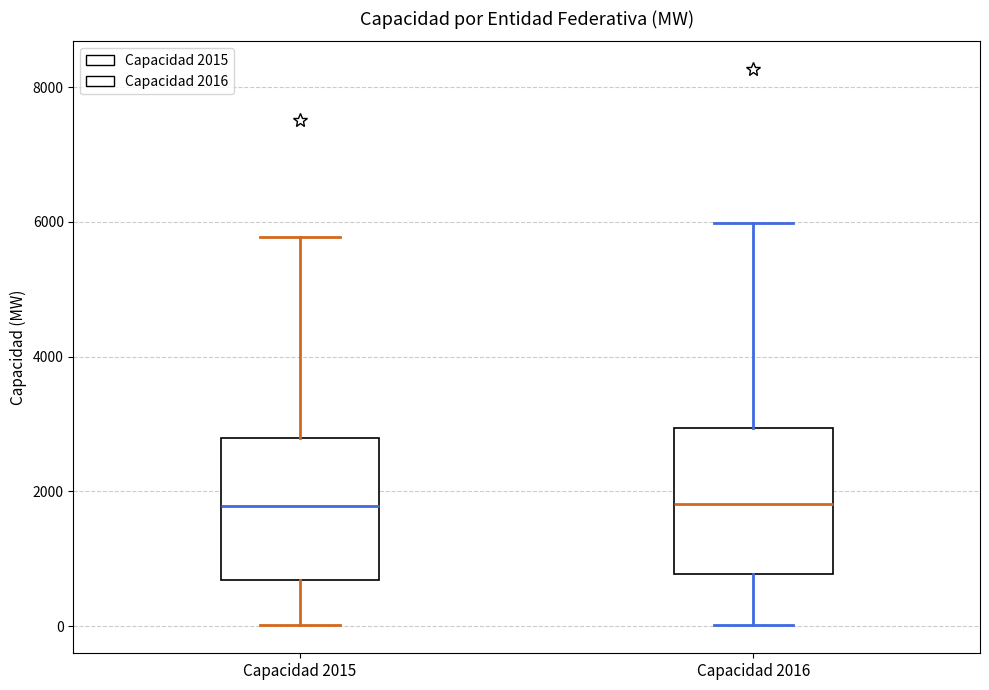

Where does the median line of the box for Capacidad 2015 sit on the y-axis? The values are not printed on the chart, so give them approximately, as read against the axis.

1800